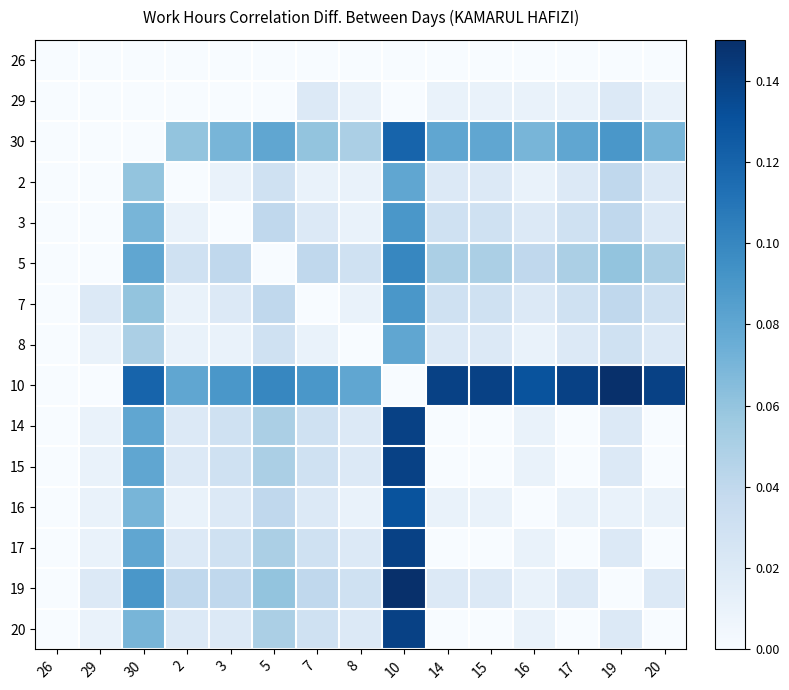

Which category has the highest value across all series?

19